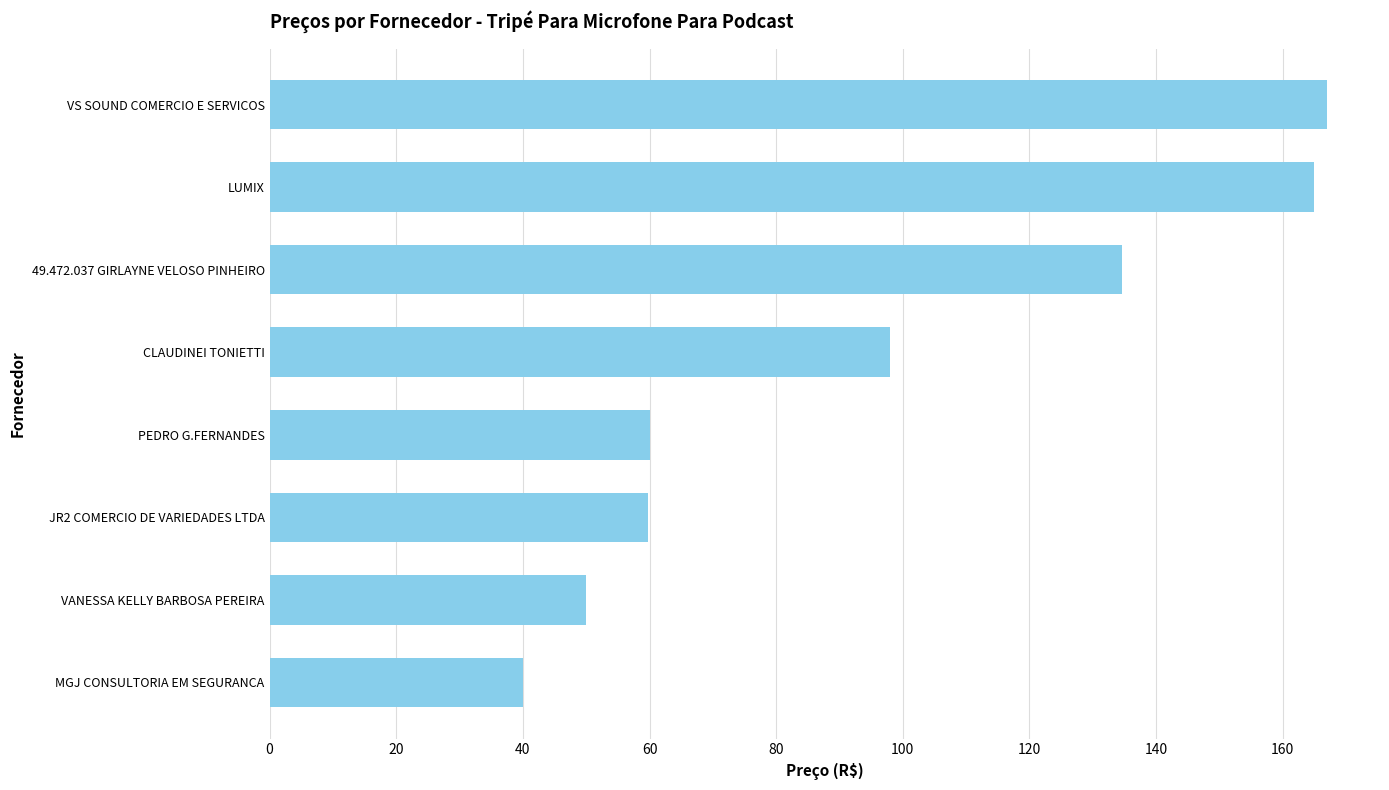

Where is the data nearest to the value 103?

CLAUDINEI TONIETTI